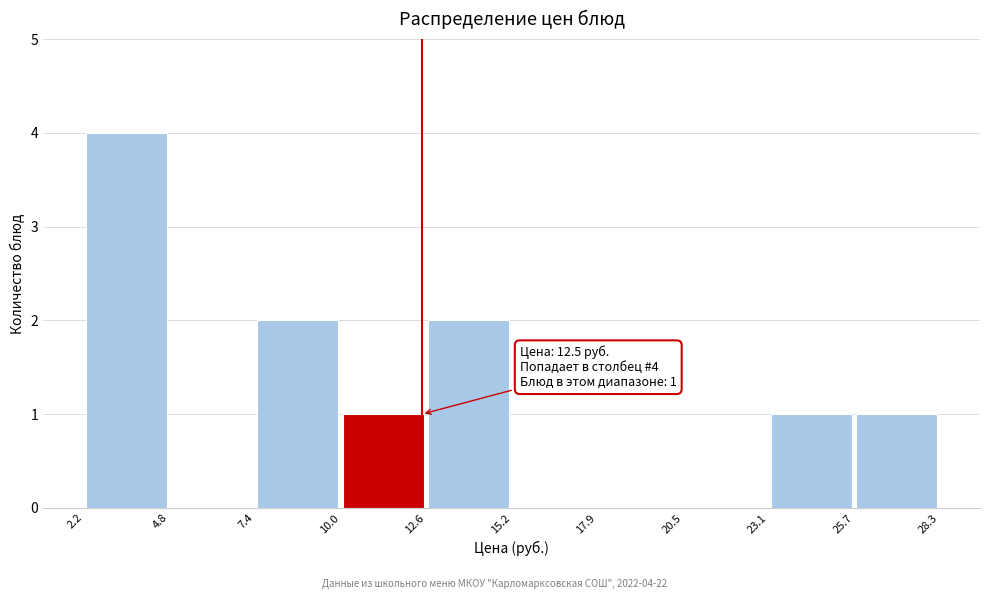

Which range on the x-axis has the tallest bar?

2.2 to 4.8